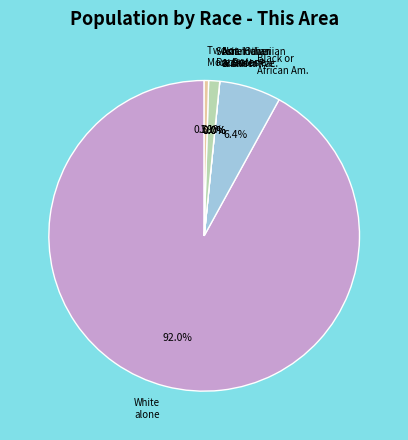

To the nearest percent, what is the average slice percentage?

14%